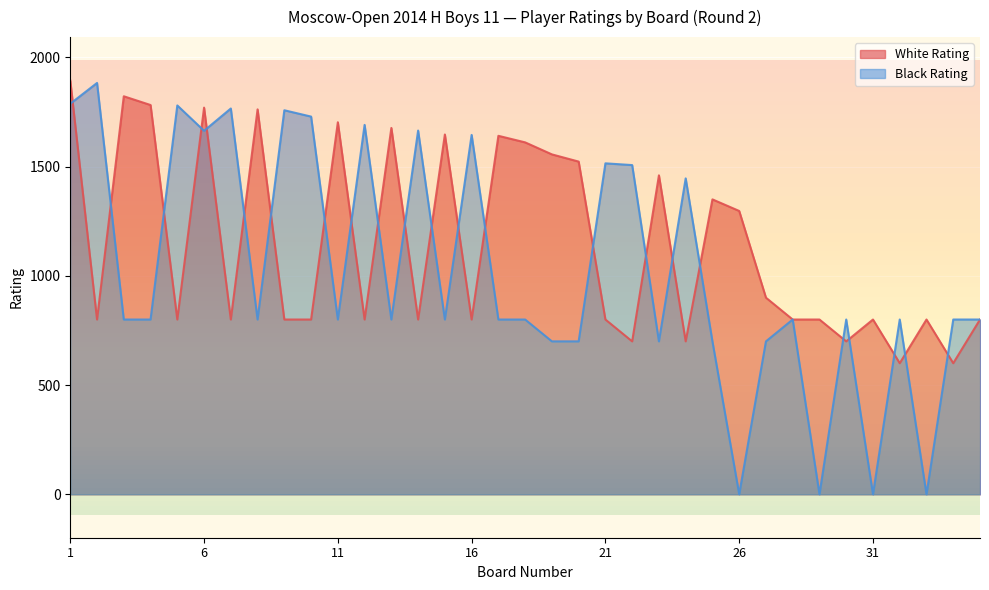

What is the value of the White Rating point at the 10th from the left?

800